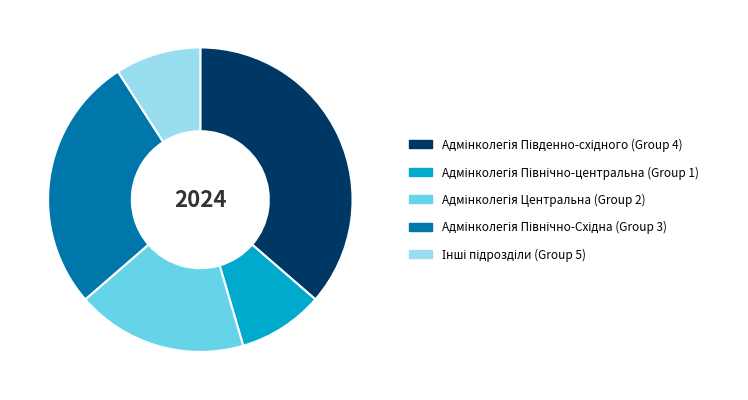

Is there a majority slice in this chart?

No